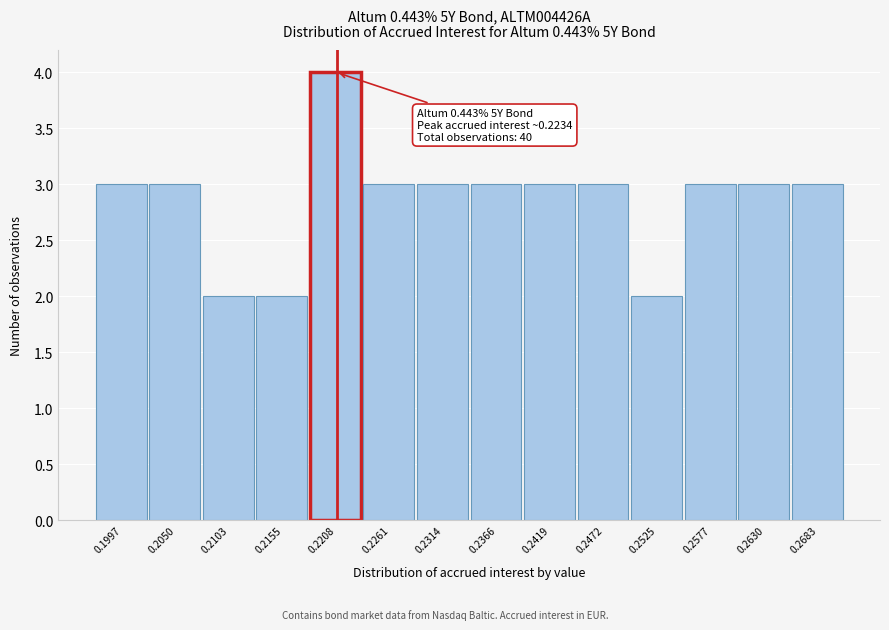

Reading left to right, extract all data points from this chart.

0.1997=3	0.2050=3	0.2103=2	0.2155=2	0.2208=4	0.2261=3	0.2314=3	0.2366=3	0.2419=3	0.2472=3	0.2525=2	0.2577=3	0.2630=3	0.2683=3